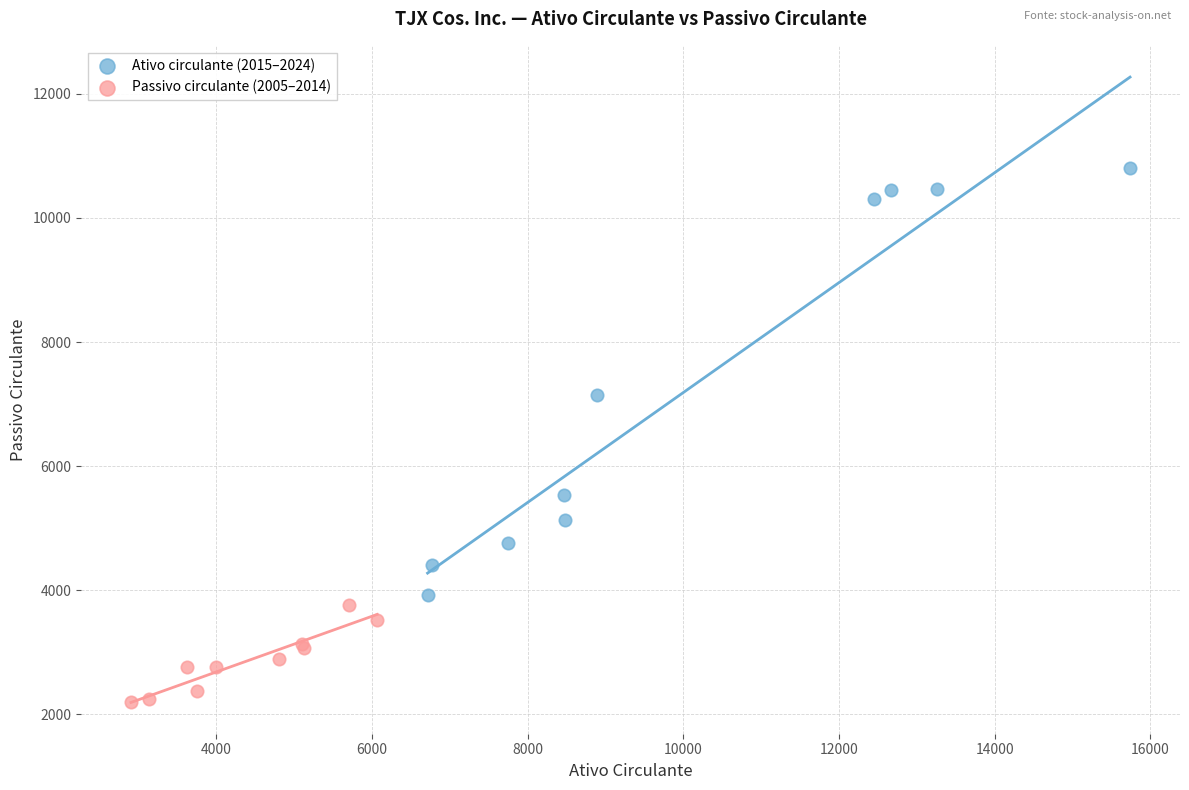

Which series reaches the minimum Y coordinate?

Passivo circulante (2005–2014)